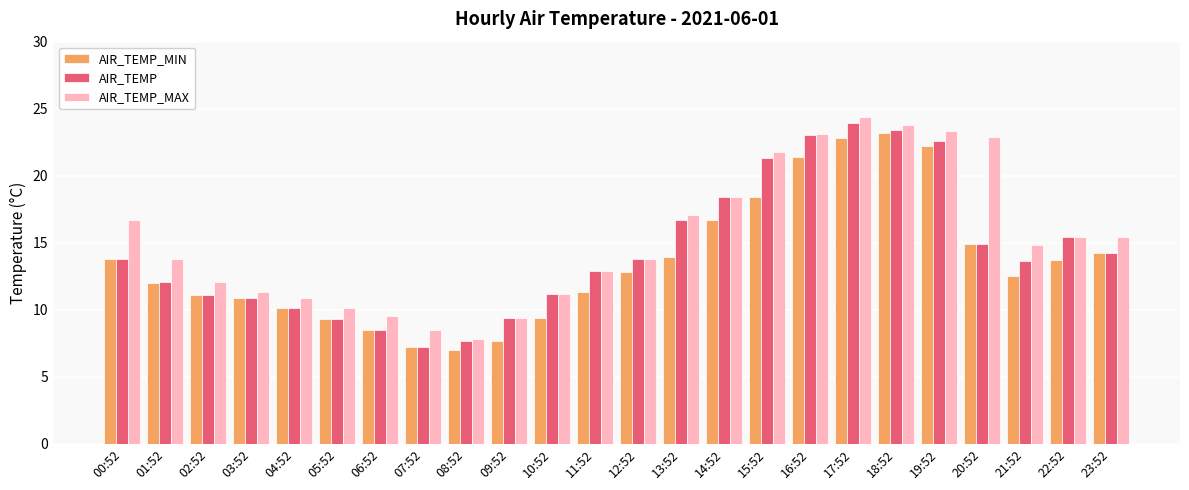

List the series in order of their peak value, lowest first.

AIR_TEMP_MIN, AIR_TEMP, AIR_TEMP_MAX